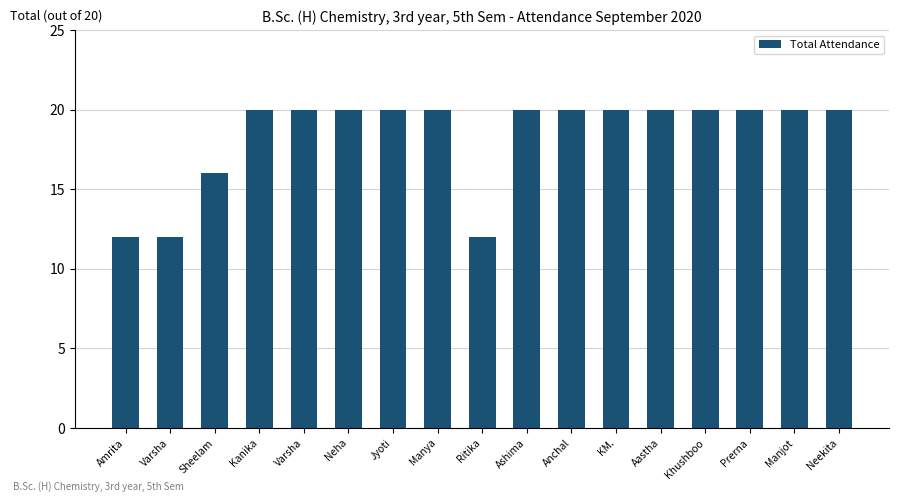

Reading right to left, what are all the values shown in this chart?

Neekita=20	Manjot=20	Prerna=20	Khushboo=20	Aastha=20	KM.=20	Anchal=20	Ashima=20	Ritika=12	Manya=20	Jyoti=20	Neha=20	Varsha=20	Kanika=20	Sheelam=16	Varsha=12	Amrita=12